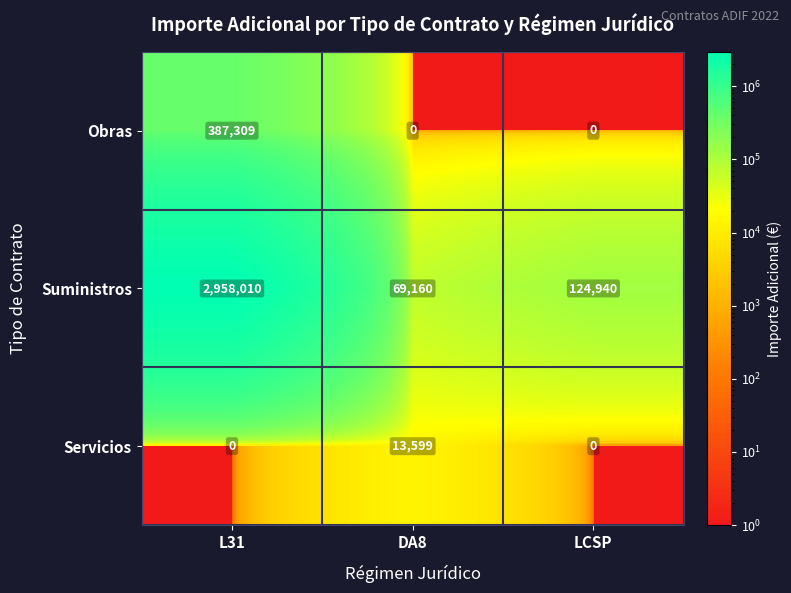

At which category is the sum across all series the highest?

L31